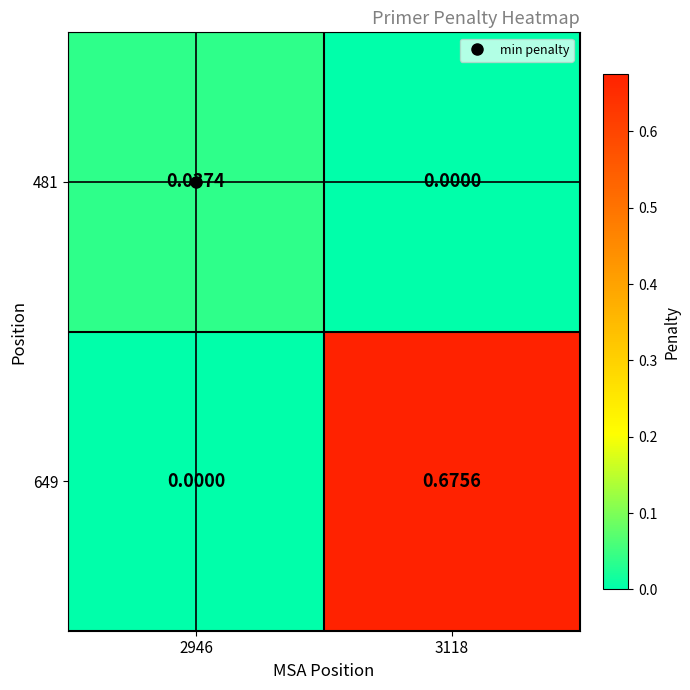

Is the value of 481 at 2946 greater than the value of 649 at 3118?

No